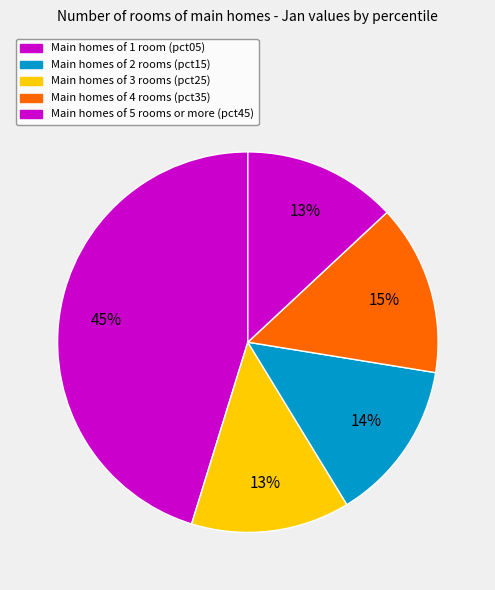

Is there any slice that represents more than half of the pie?

No